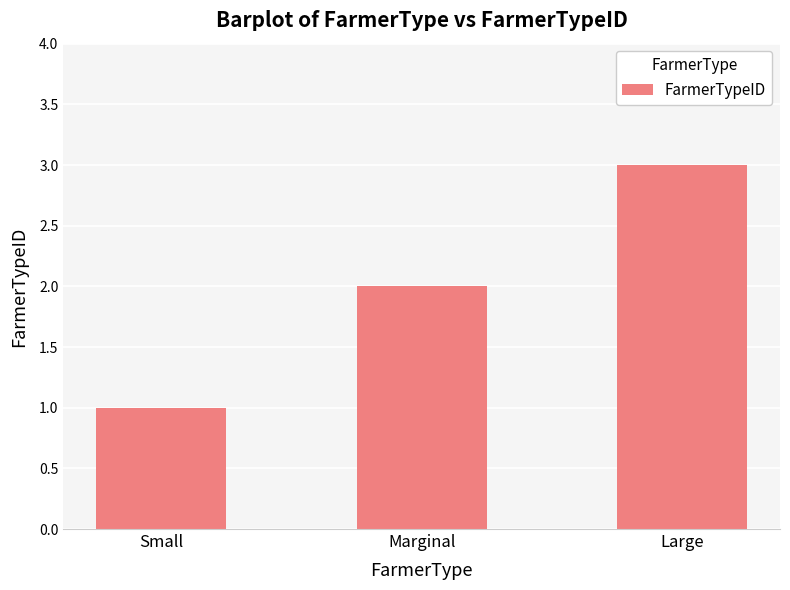

List the labels in order of value, largest first.

Large, Marginal, Small